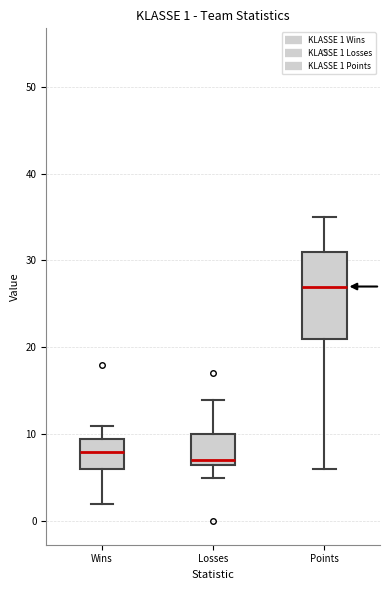

Which box has the highest median line?

Points